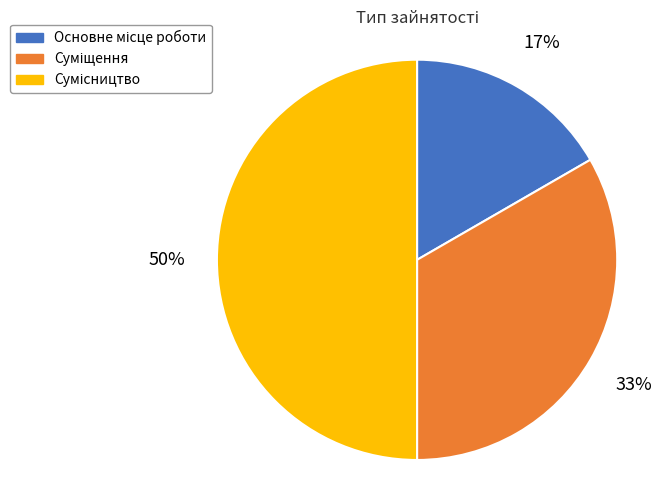

To the nearest percent, what is the average slice percentage?

33%